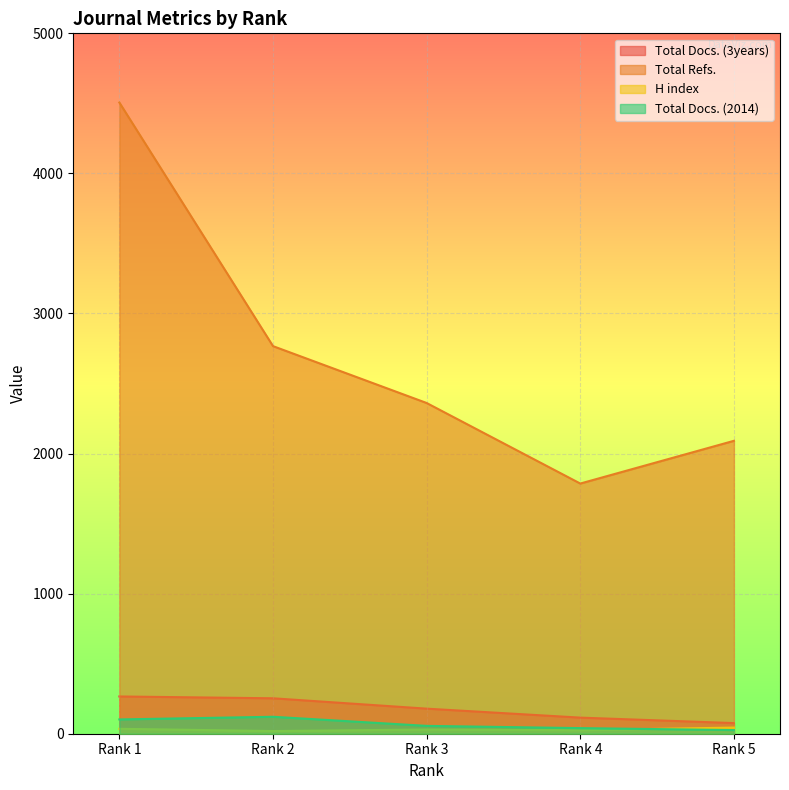

What is the lowest value of the Total Docs. (2014) series?

26